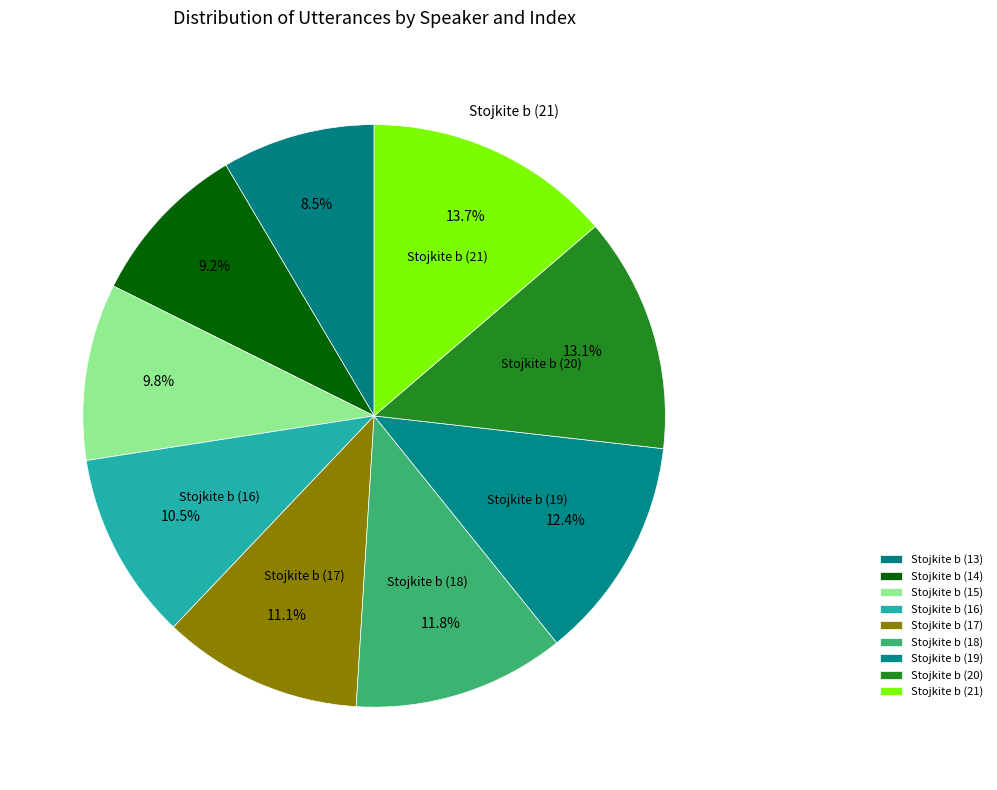

What percentage is the Stojkite b (20) slice, to the nearest percent?

13%